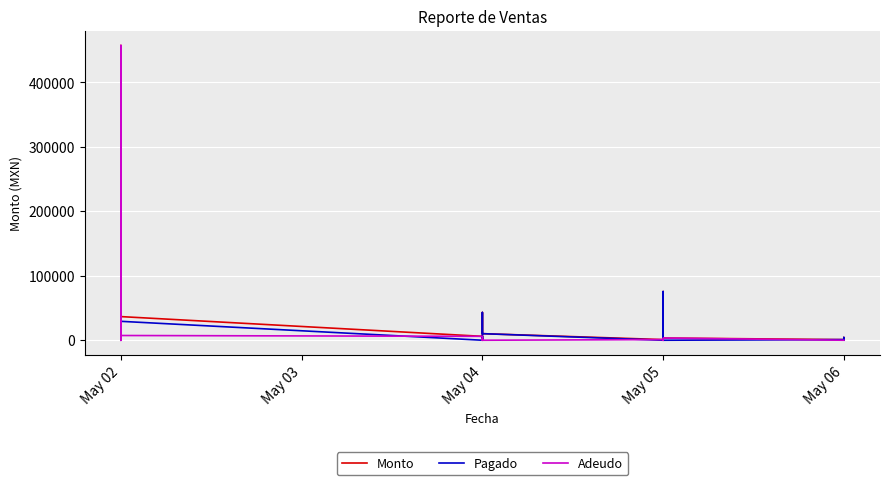

Rank the series by their maximum value, from lowest to highest.

Pagado, Monto, Adeudo